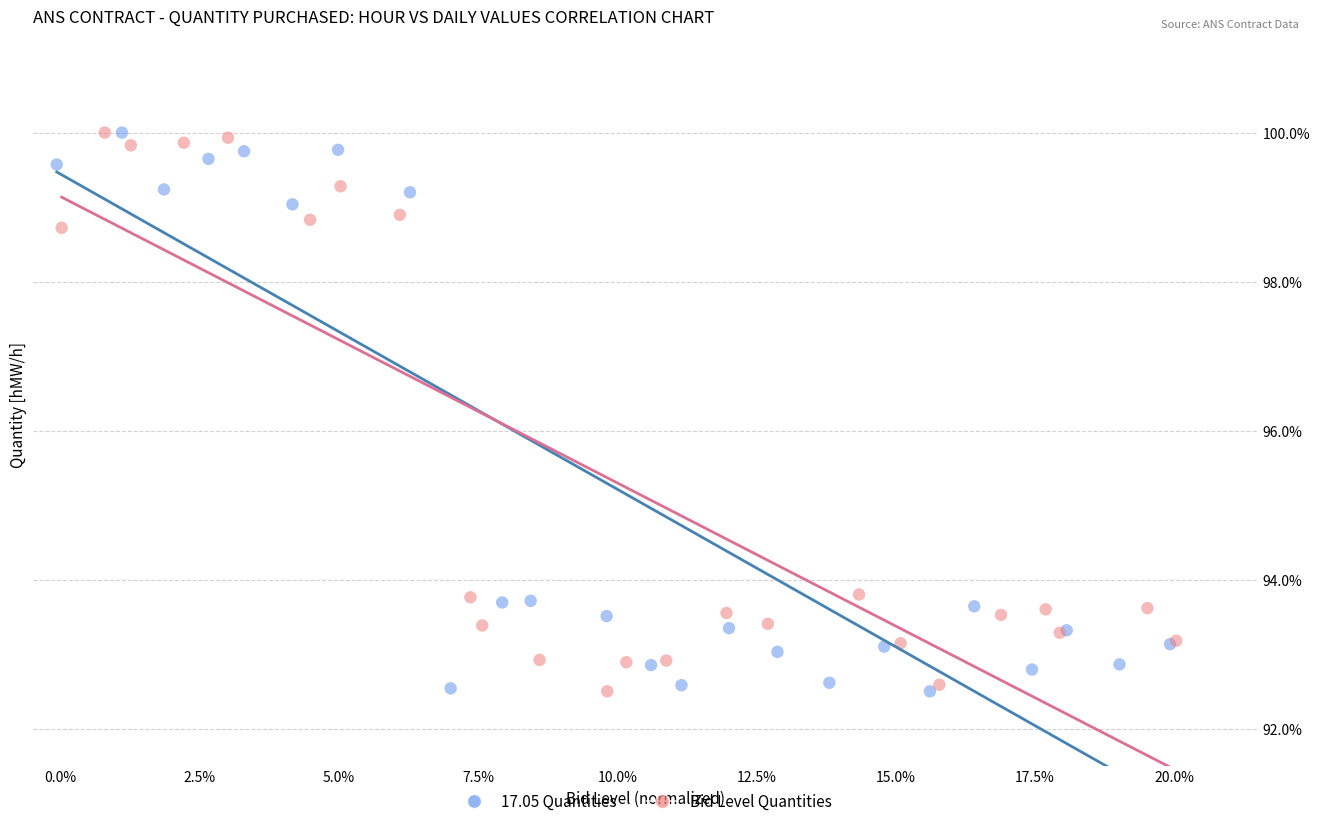

What are all the series names shown in the legend?

17.05 Quantities, Bid Level Quantities